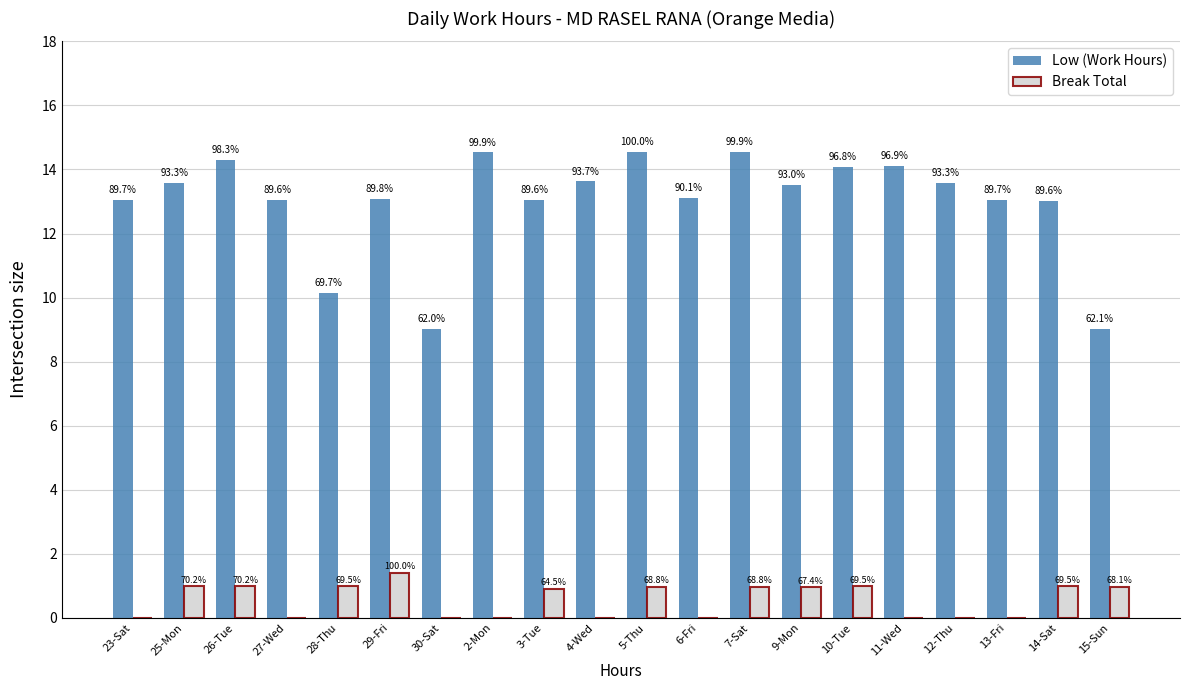

How many groups of bars are there?

20